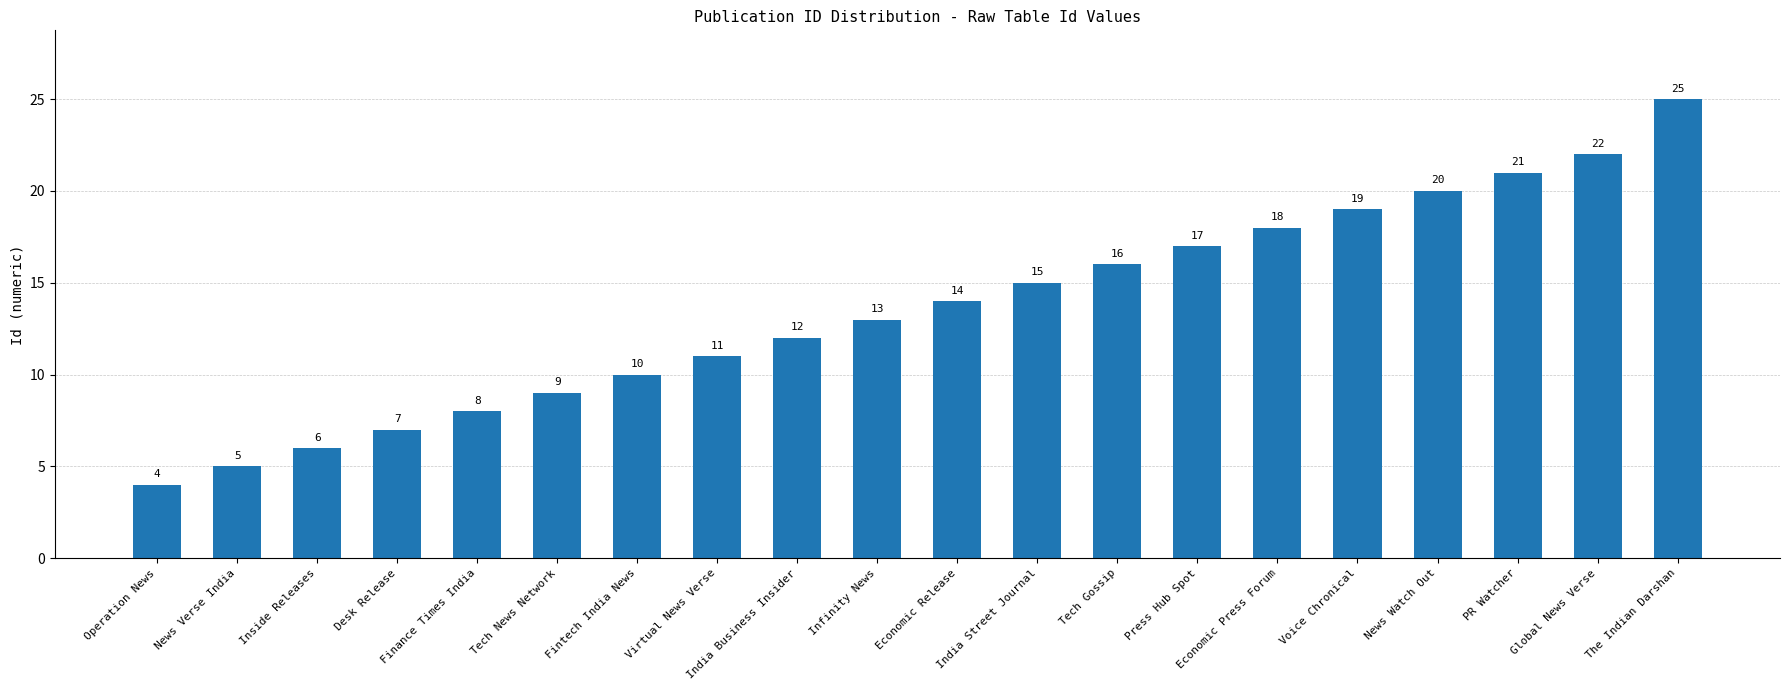

What is the change in value from News Verse India to PR Watcher?

+16